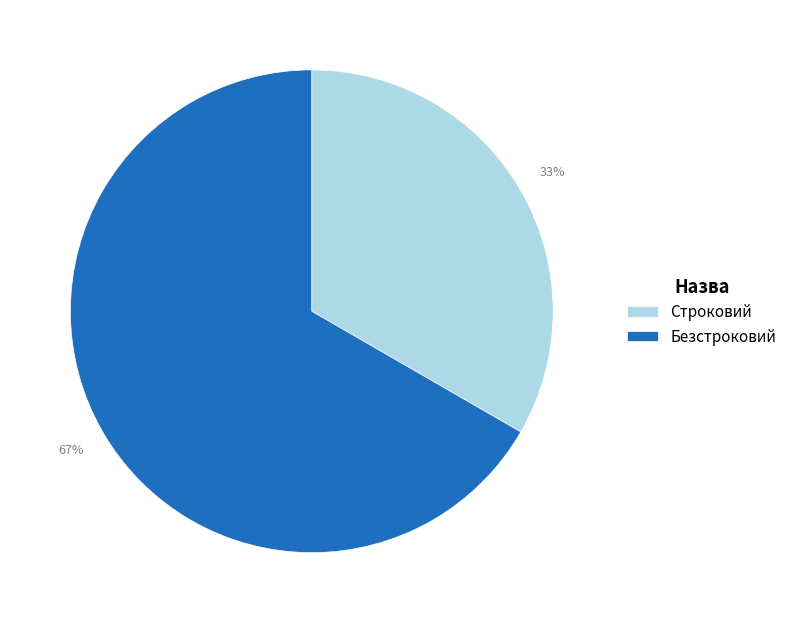

Which category has the smallest portion of the pie?

Строковий